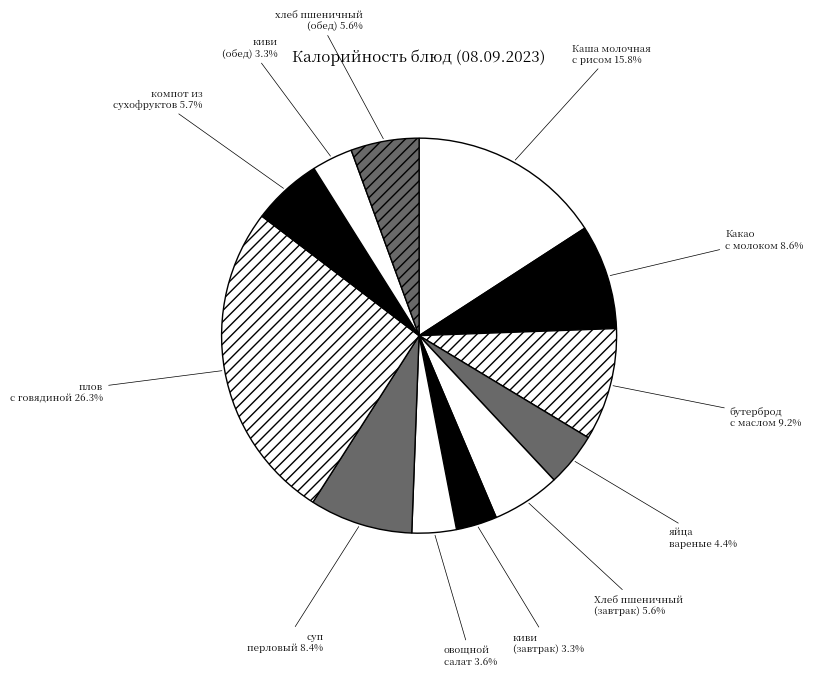

How many slices are in this pie chart?

12